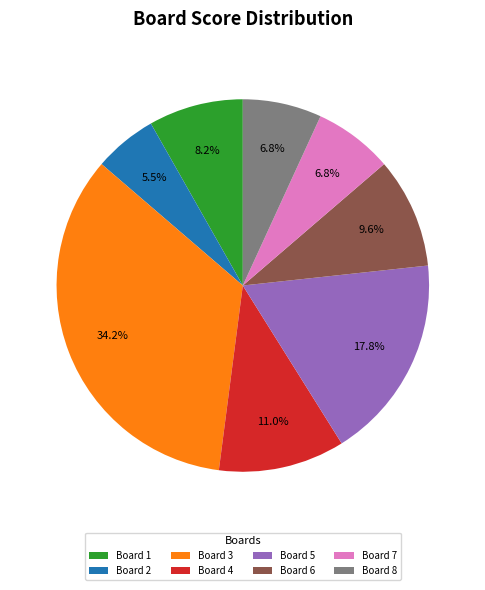

To the nearest percent, what portion does Board 7 represent?

7%